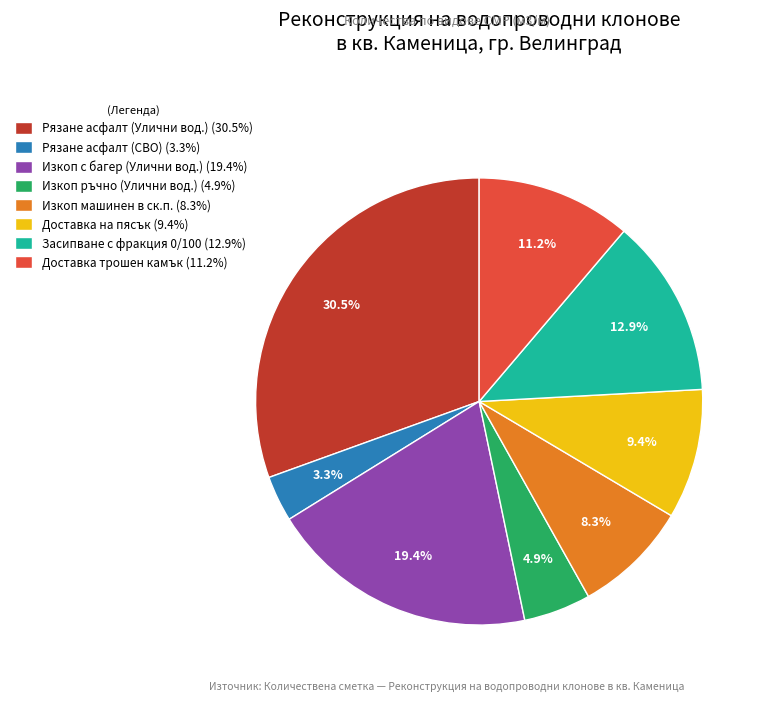

Rank the categories by value from highest to lowest.

Рязане асфалт (Улични вод.) (30.5%), Изкоп с багер (Улични вод.) (19.4%), Засипване с фракция 0/100 (12.9%), Доставка трошен камък (11.2%), Доставка на пясък (9.4%), Изкоп машинен в ск.п. (8.3%), Изкоп ръчно (Улични вод.) (4.9%), Рязане асфалт (СВО) (3.3%)